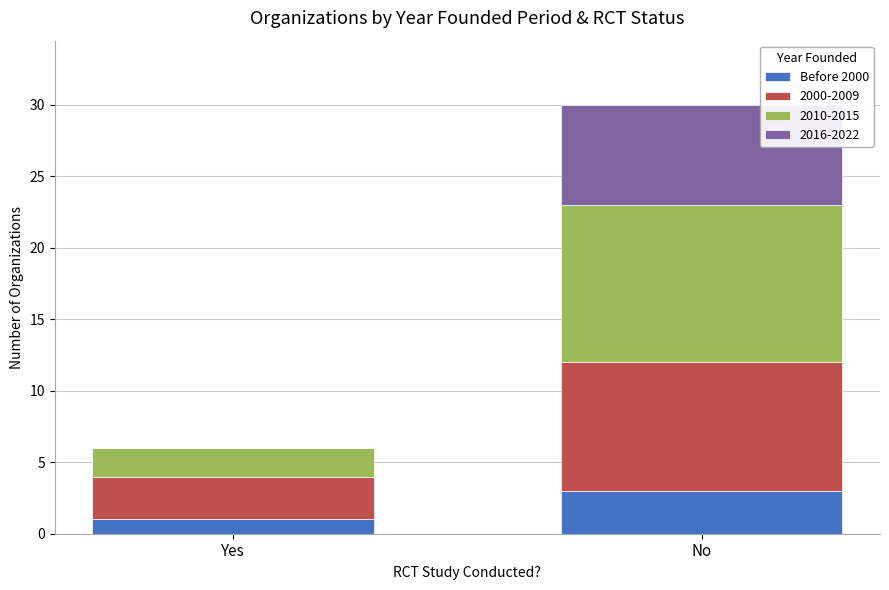

What is the total value across all series at Yes?

6